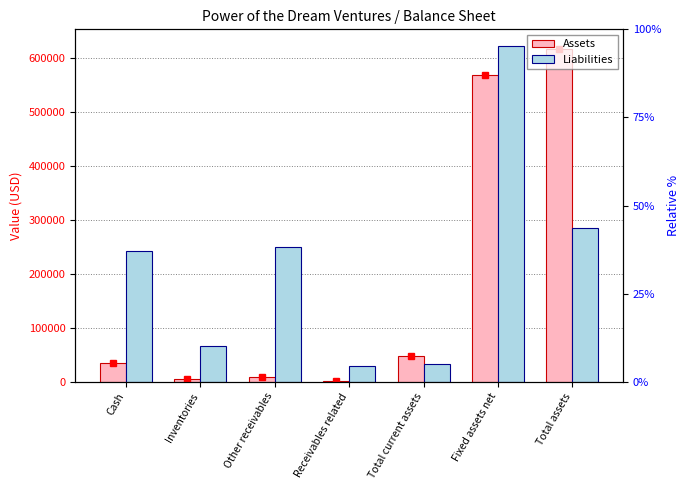

Does the chart contain any negative values?

No